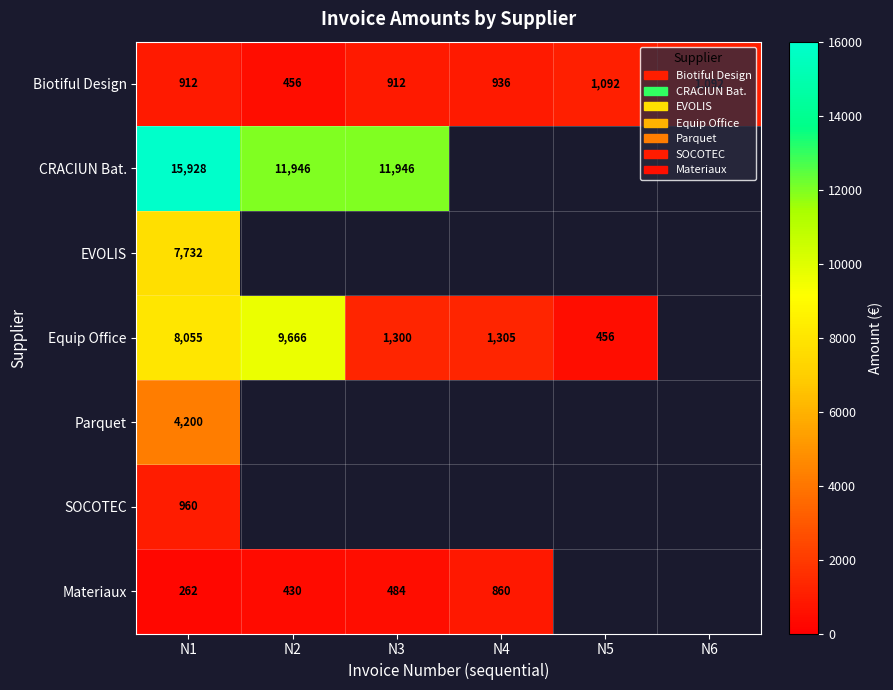

At N1, list the series in order from largest to smallest.

CRACIUN Bat., Equip Office, EVOLIS, Parquet, SOCOTEC, Biotiful Design, Materiaux